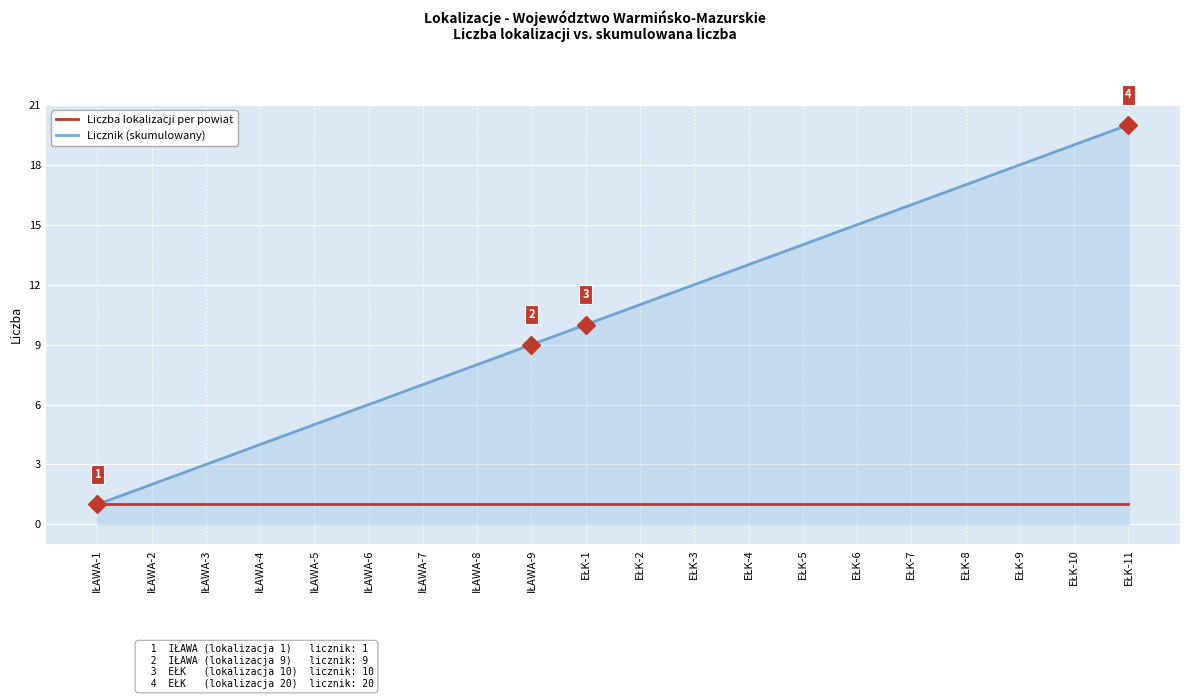

Reading right to left, list all the values displayed in this chart.

Liczba lokalizacji per powiat: 1	1	1	1	1	1	1	1	1	1	1	1	1	1	1	1	1	1	1	1
Licznik (skumulowany): 20	19	18	17	16	15	14	13	12	11	10	9	8	7	6	5	4	3	2	1